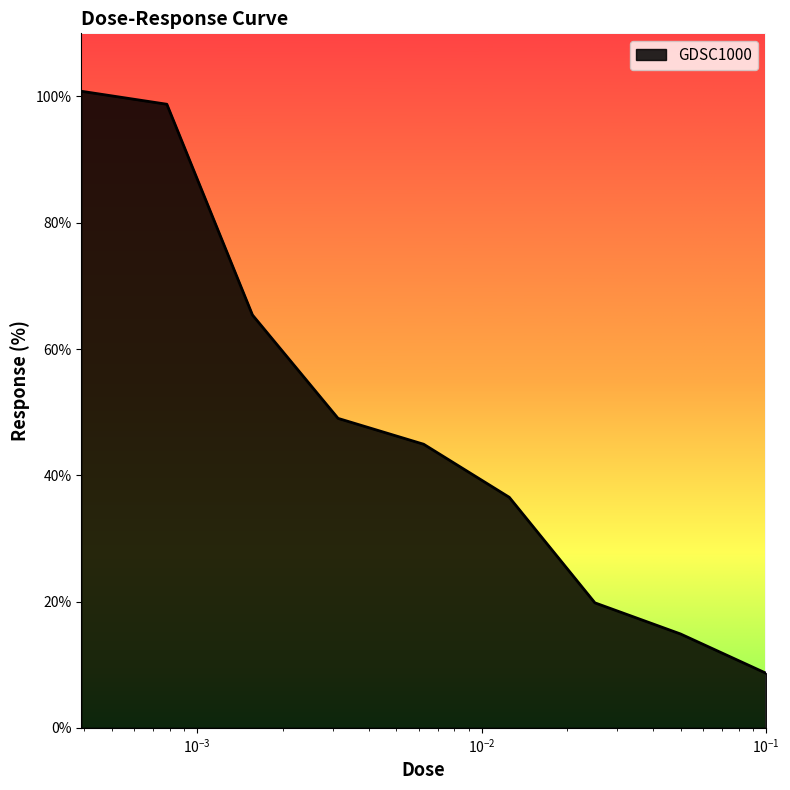

What is the minimum value shown in the chart?

8.6